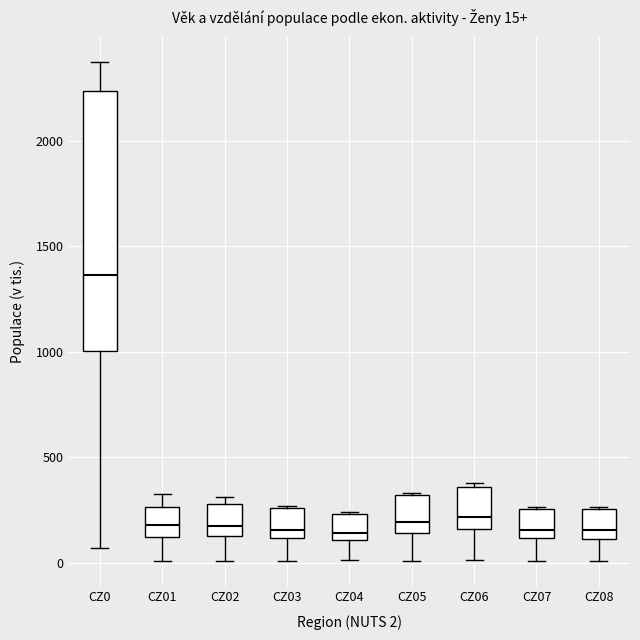

Which box is the tallest, from its lower edge to its upper edge?

CZ0